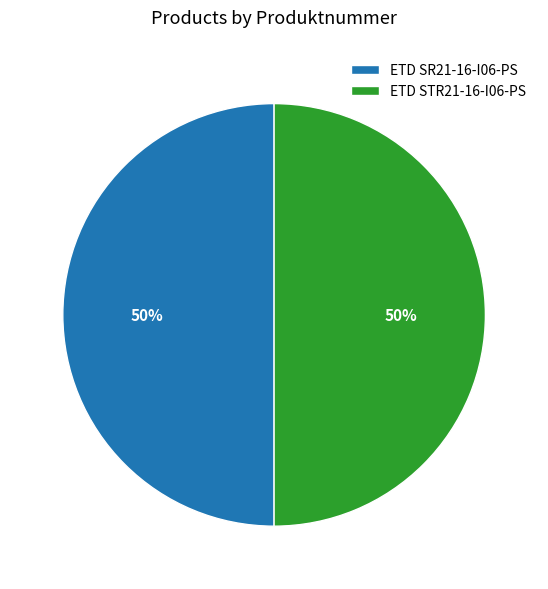

Approximately how many times larger is the value at ETD SR21-16-I06-PS compared to ETD STR21-16-I06-PS?

1.0